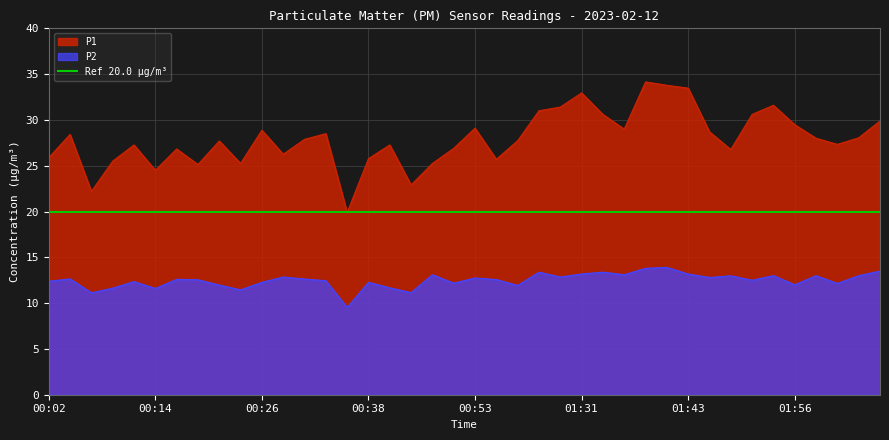

What is the average value of the P1 series?

27.9